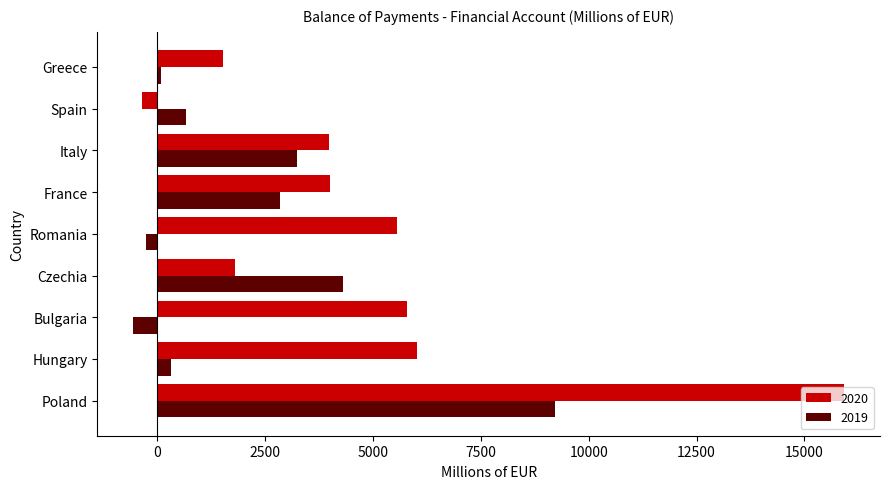

Rank the series by their maximum value, from lowest to highest.

2019, 2020